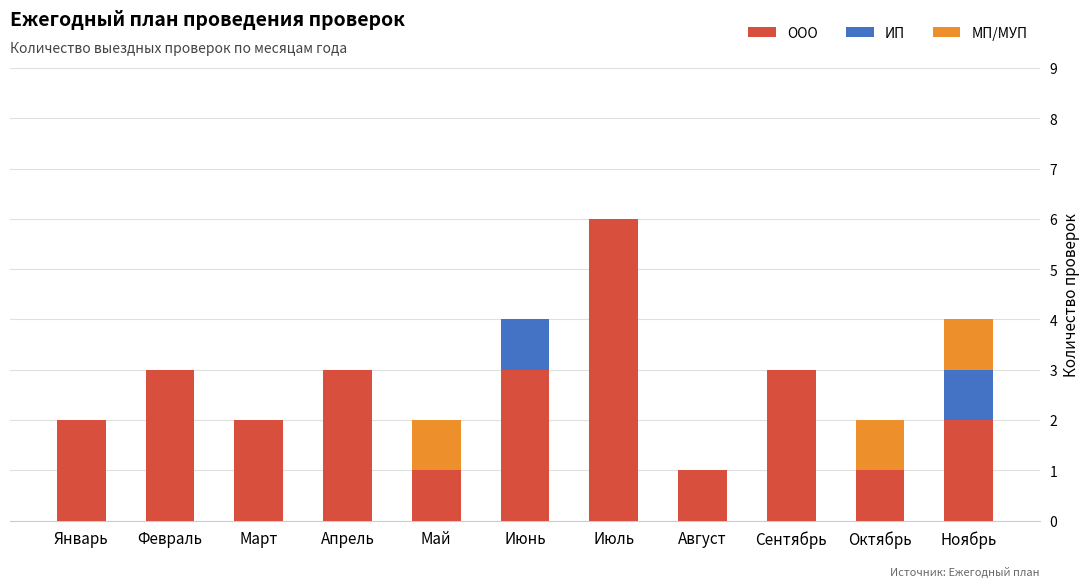

What is the sum of the ООО values at Ноябрь and Январь?

4